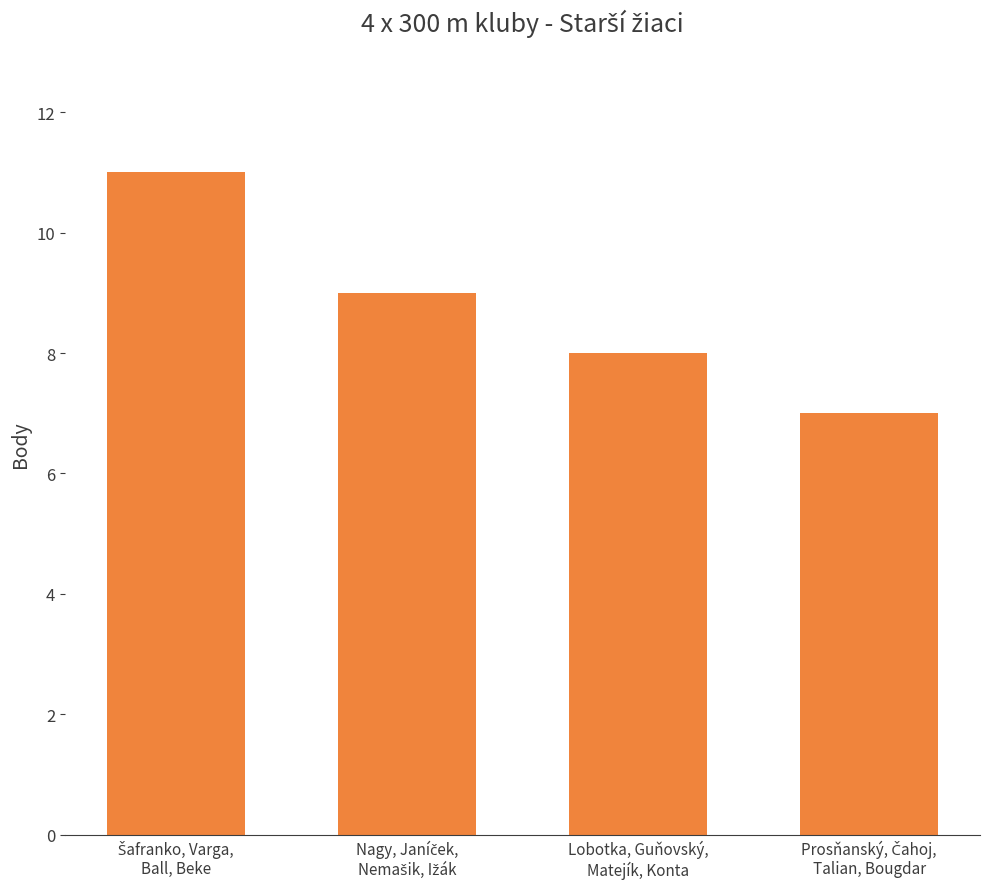

What is the maximum value shown in the chart?

11